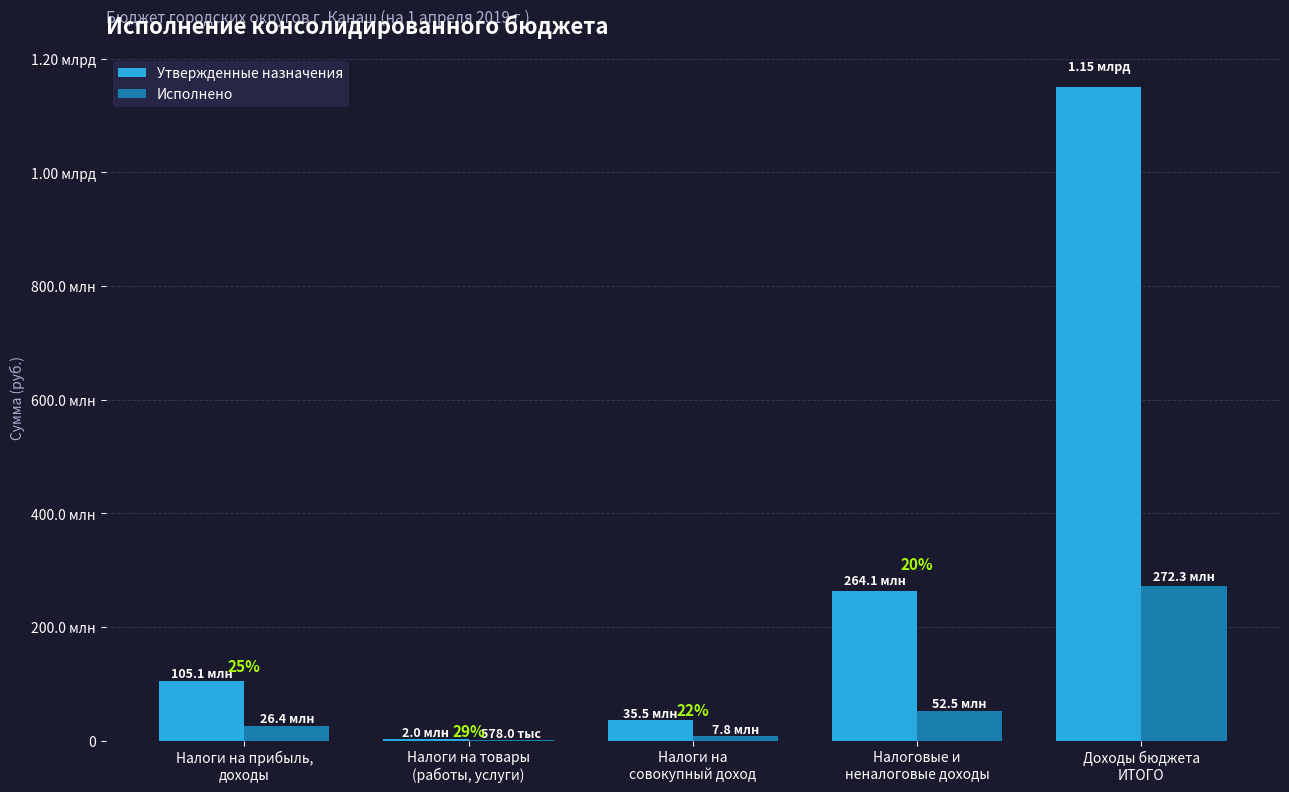

Reading left to right, what are all the values shown in this chart?

Утвержденные назначения: 105072000.0	2000000.0	35462000.0	264148900.0	1151033885.5
Исполнено: 26432572.4	578028.6	7838409.8	52512902.2	272278045.4